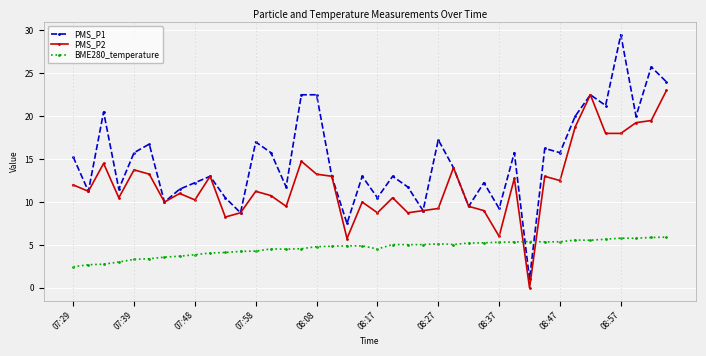

What is the value of the PMS_P2 point at the 18th from the left?

13.0